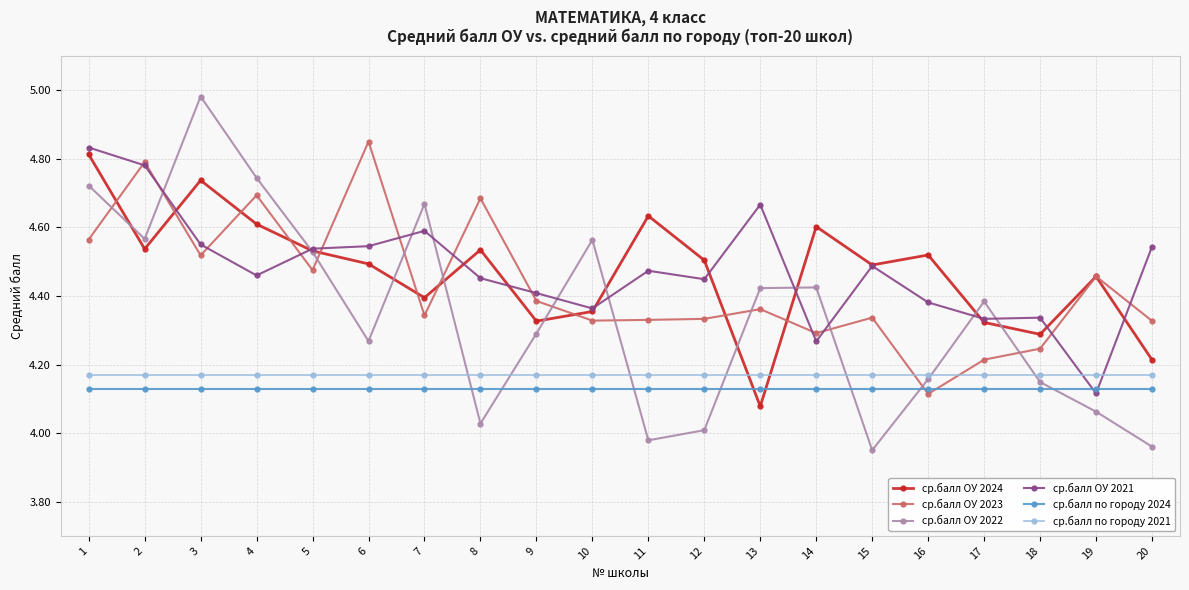

What is the difference between the highest and lowest values at 1?

0.7